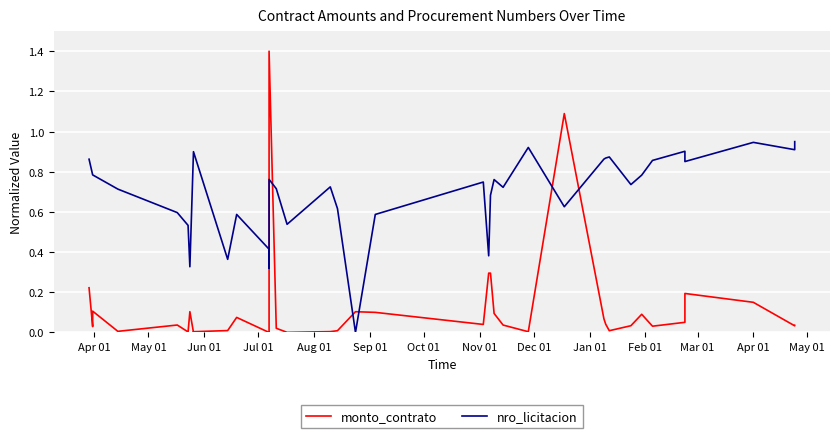

In monto_contrato, how many points are lower than both neighbors (excluding endpoints)?

11